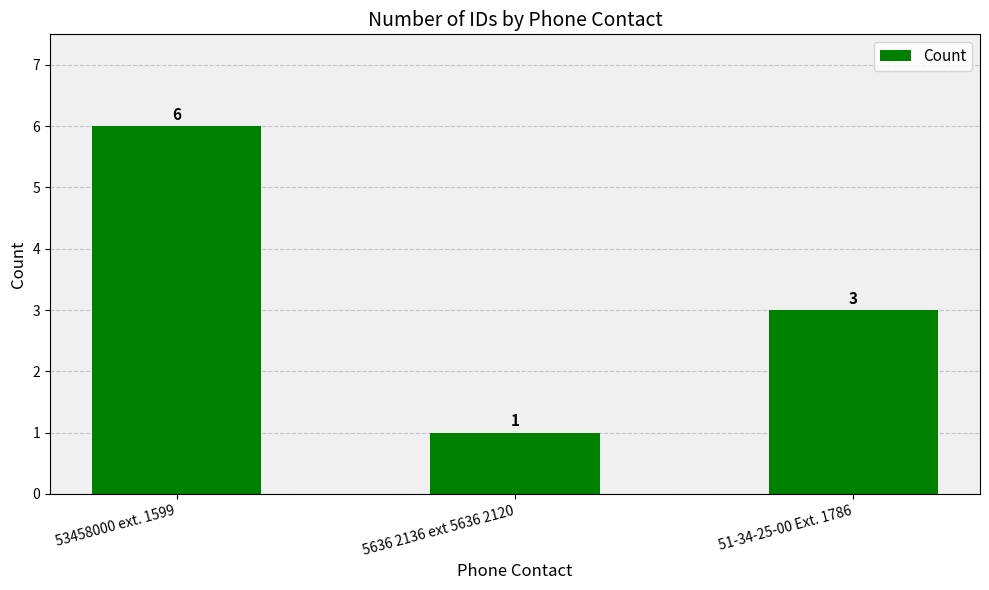

The value at 53458000 ext. 1599 is 9. True or false?

False